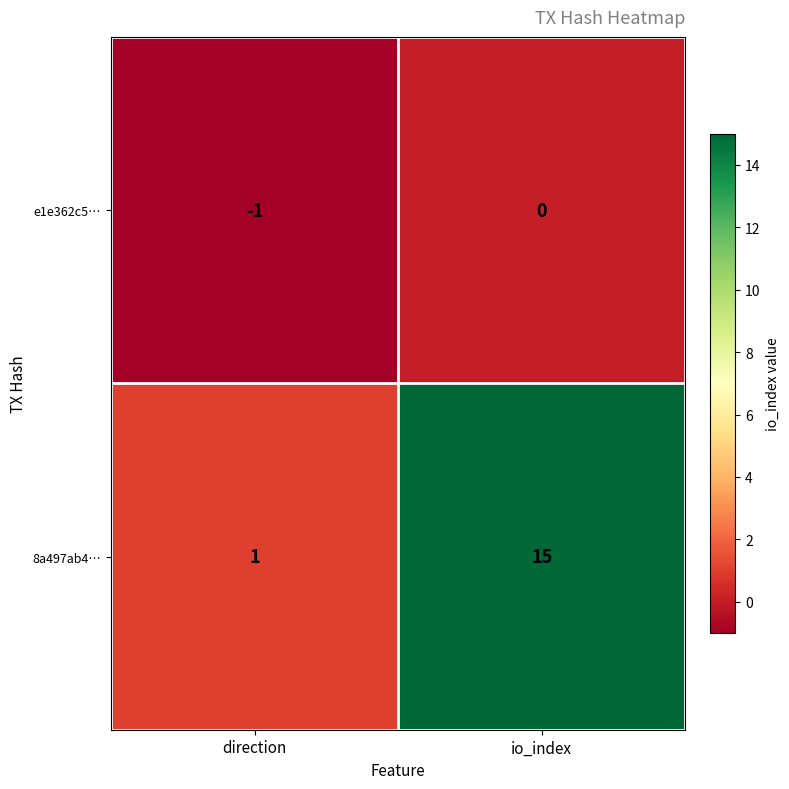

What is the sum of all 8a497ab4… values?

16